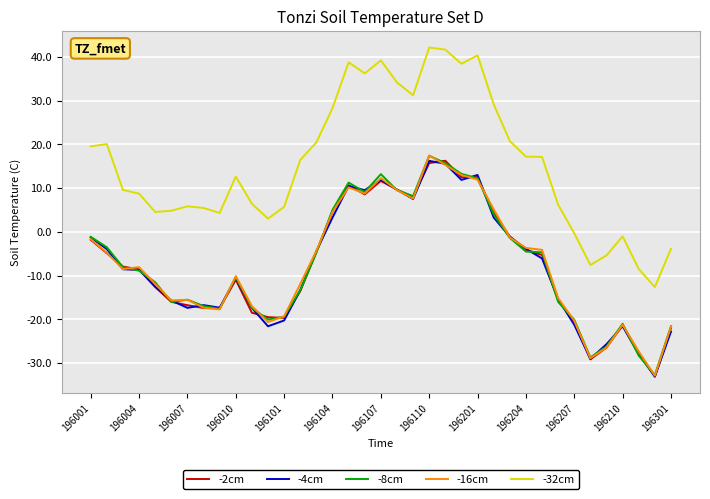

Which series has the largest range (max minus min)?

-32cm